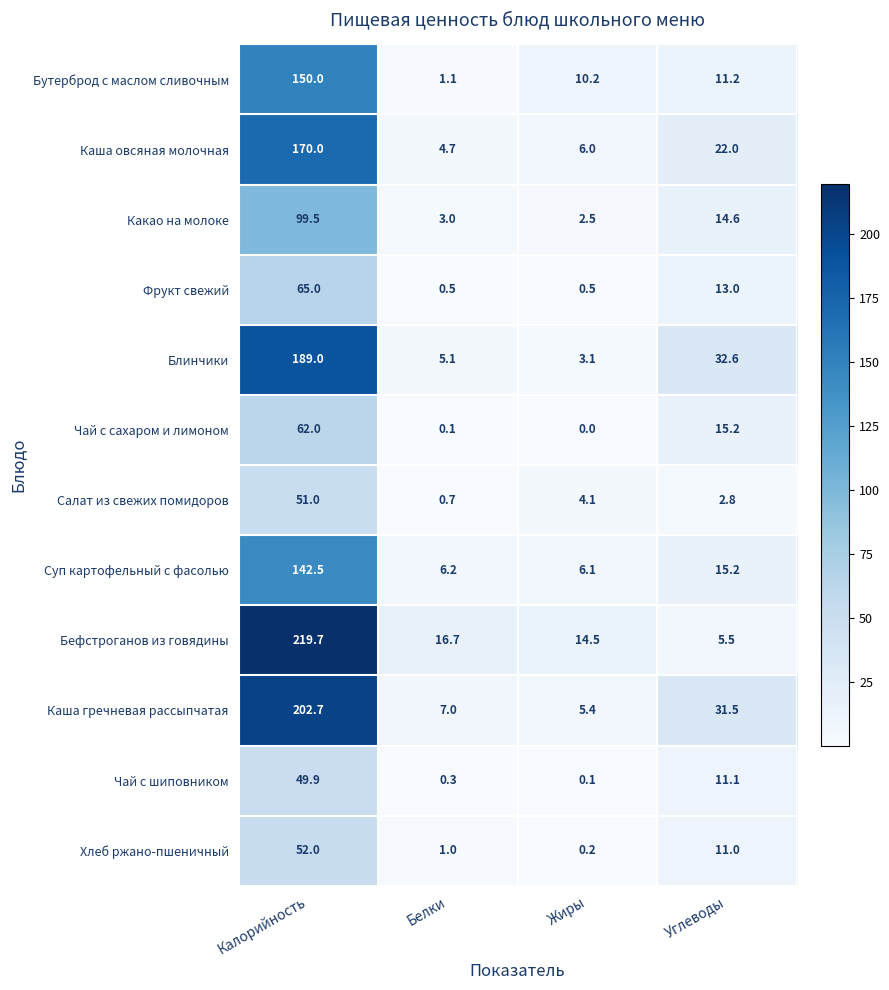

What is the maximum value shown in the chart?

219.7